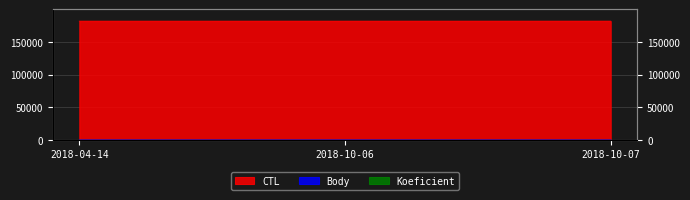

What is the difference between the Body values at 2018-10-07 and 2018-04-14?

1